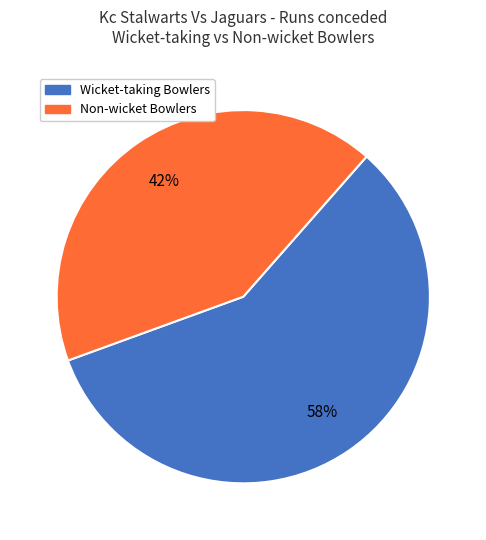

To the nearest percent, what is the average slice percentage?

50%